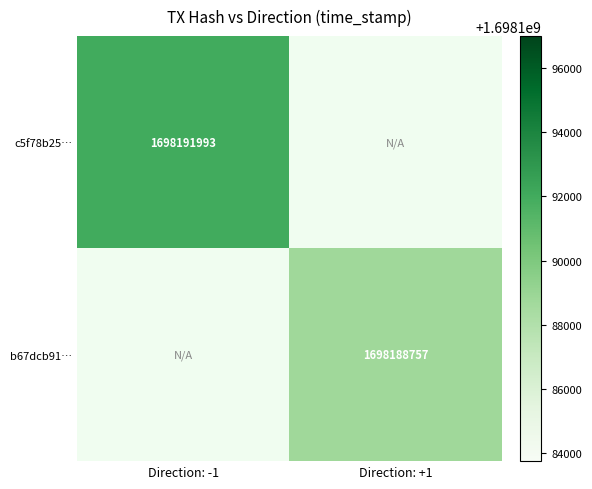

Is it true that c5f78b25… equals 1698191993 at Direction: -1?

True